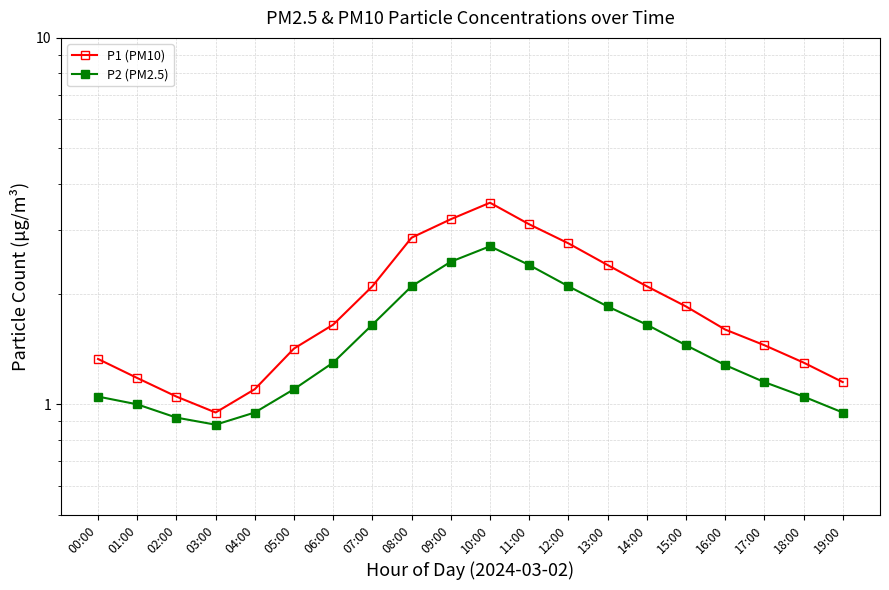

Reading left to right, what are all the values shown in this chart?

P1 (PM10): 00:00=1.3	01:00=1.2	02:00=1.1	03:00=0.9	04:00=1.1	05:00=1.4	06:00=1.6	07:00=2.1	08:00=2.9	09:00=3.2	10:00=3.5	11:00=3.1	12:00=2.8	13:00=2.4	14:00=2.1	15:00=1.9	16:00=1.6	17:00=1.4	18:00=1.3	19:00=1.1
P2 (PM2.5): 00:00=1.1	01:00=1.0	02:00=0.9	03:00=0.9	04:00=0.9	05:00=1.1	06:00=1.3	07:00=1.6	08:00=2.1	09:00=2.5	10:00=2.7	11:00=2.4	12:00=2.1	13:00=1.9	14:00=1.6	15:00=1.4	16:00=1.3	17:00=1.1	18:00=1.1	19:00=0.9